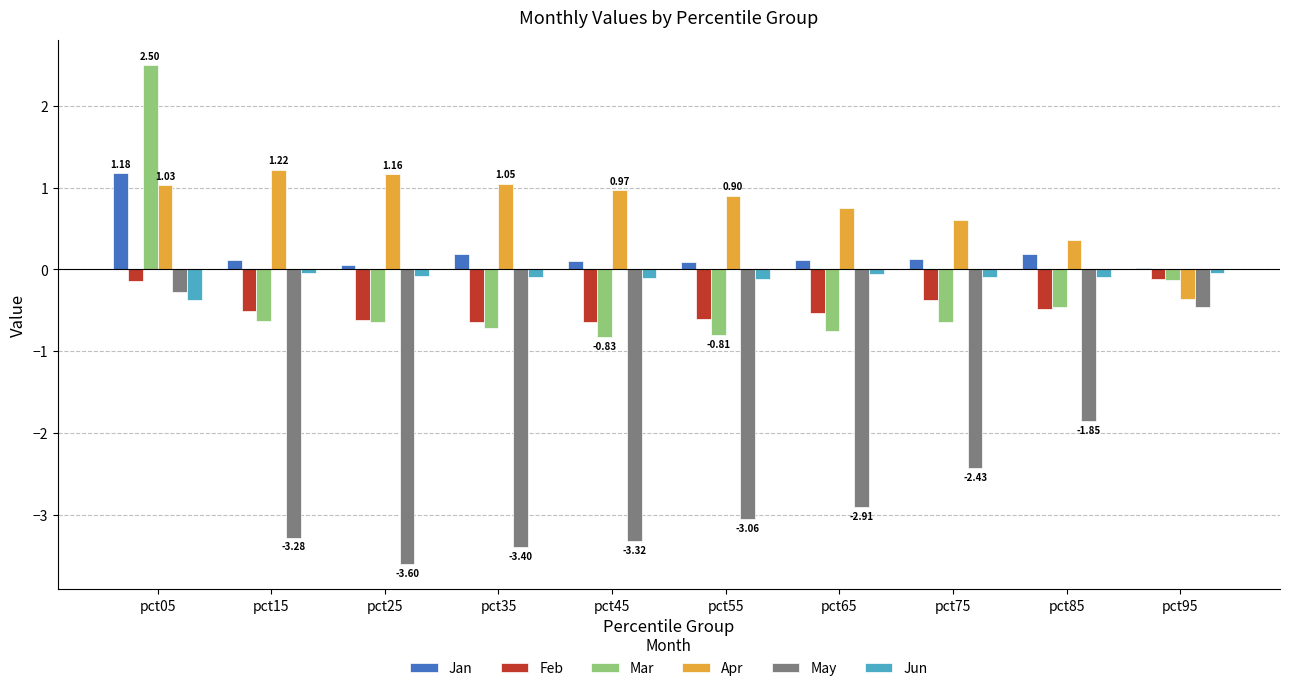

What is the total value across all series at pct25?

-3.7